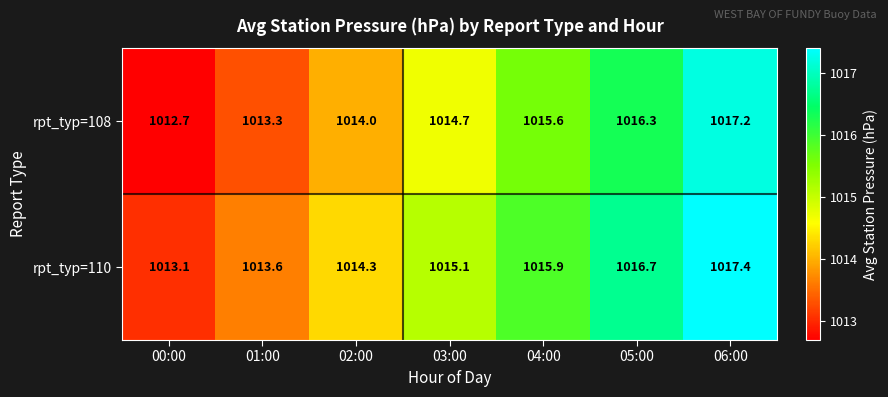

Which series has the largest range (max minus min)?

rpt_typ=108